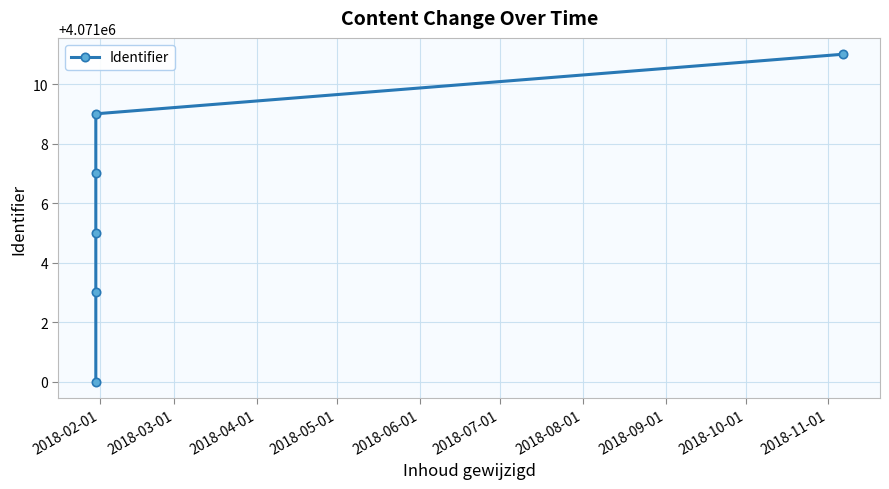

Reading left to right, what are all the values shown in this chart?

4071000	4071003	4071005	4071007	4071009	4071011